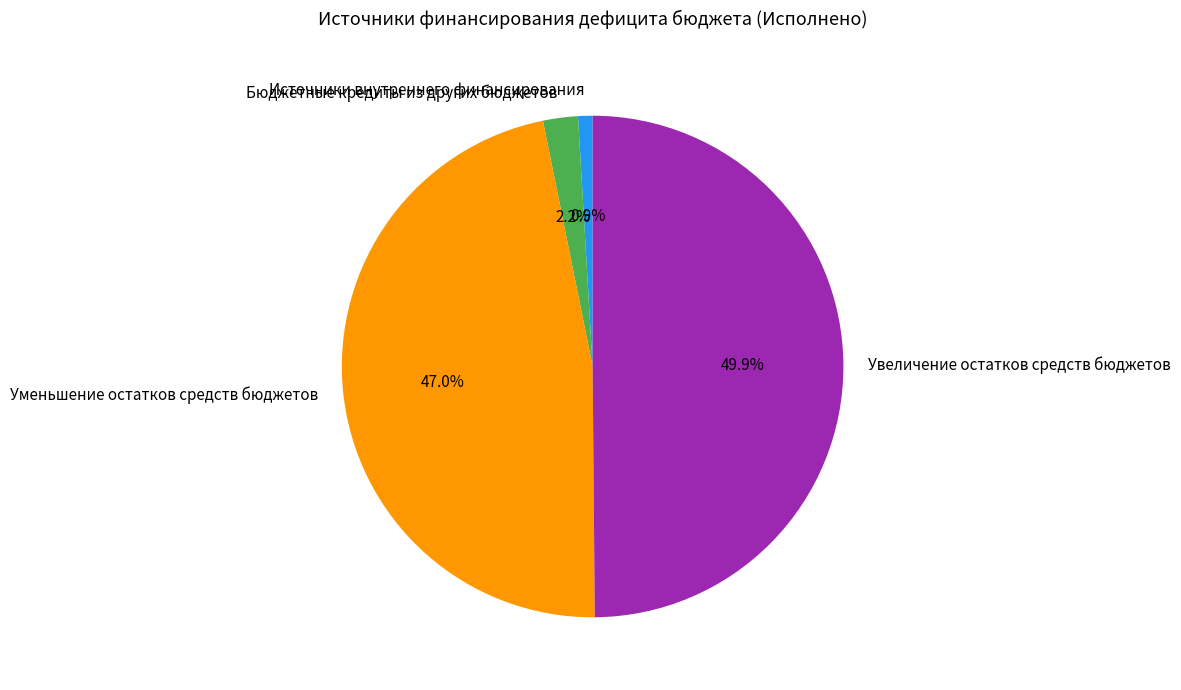

To the nearest percent, what portion does Источники внутреннего финансирования represent?

1%